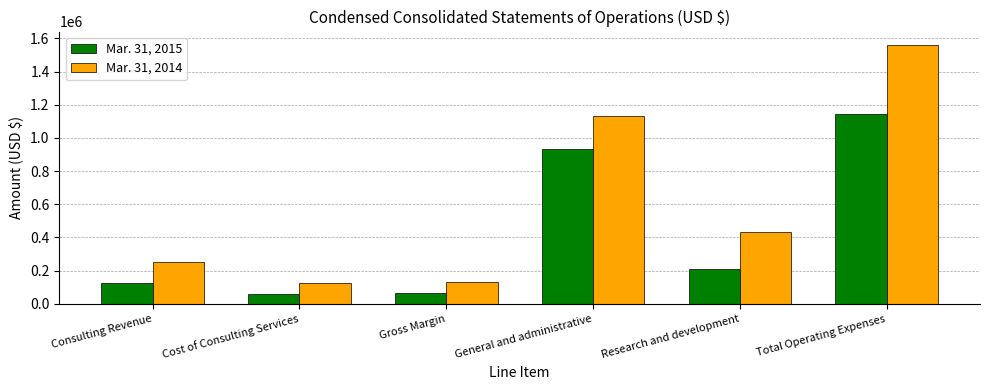

Between Gross Margin and General and administrative, which series saw the biggest shift?

Mar. 31, 2014